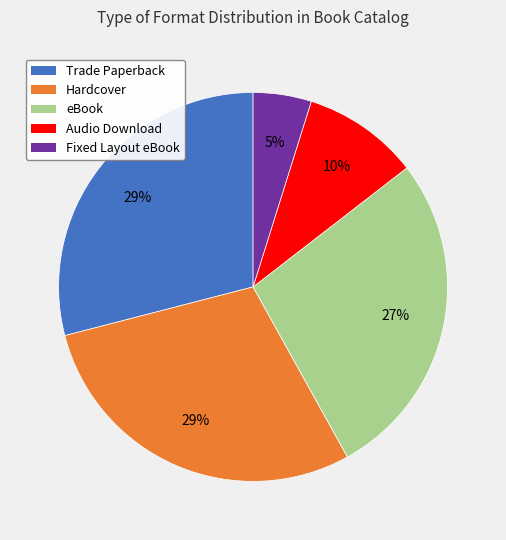

Approximately how many times larger is the value at Audio Download compared to Trade Paperback?

0.3